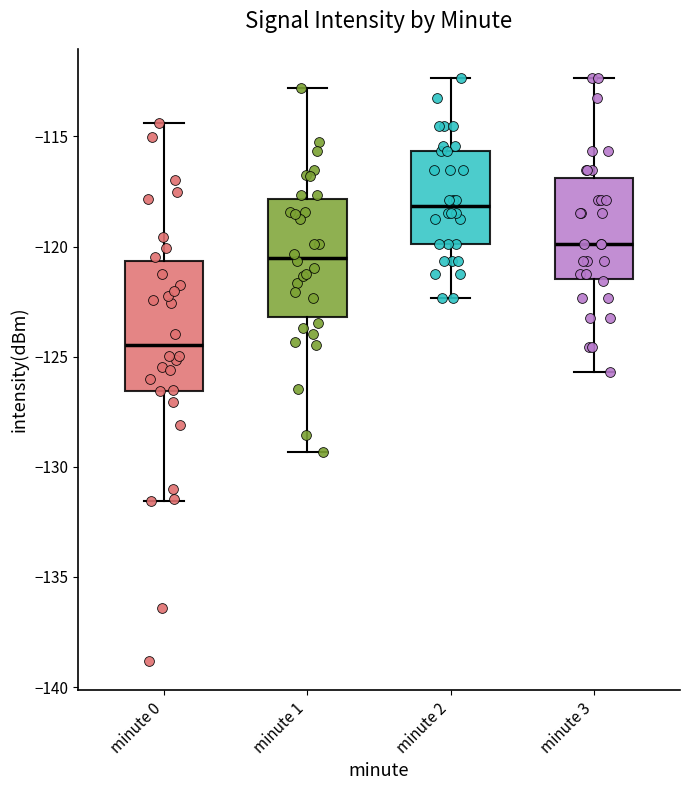

Where is the upper edge of the box for minute 2 on the y-axis? The values are not printed on the chart, so give them approximately, as read against the axis.

-115.5